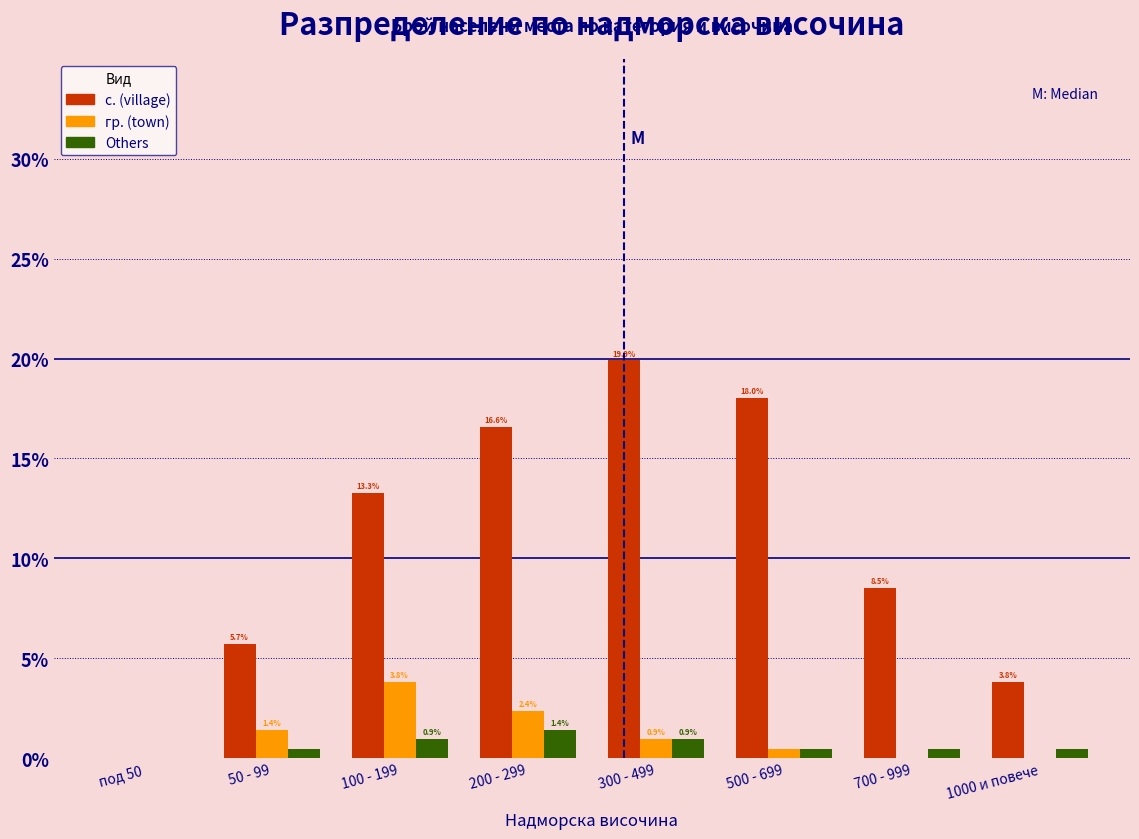

What is the maximum value shown in the chart?

19.9